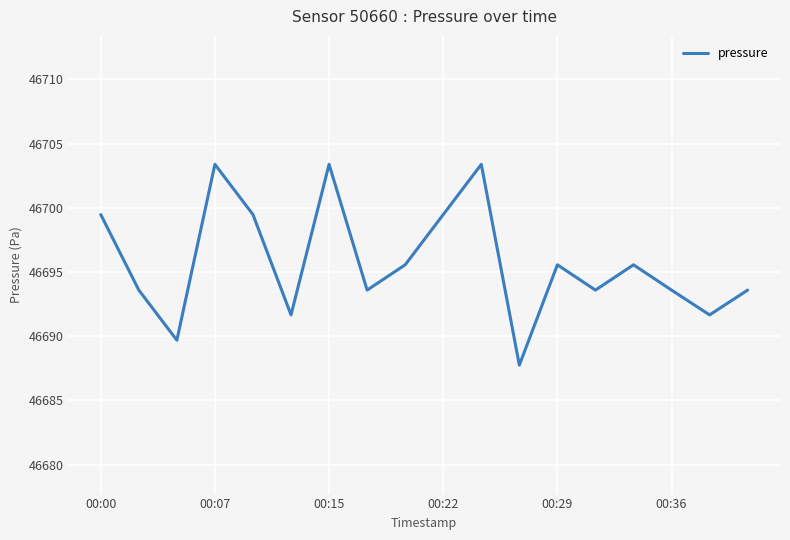

How many lines are shown in the chart?

1